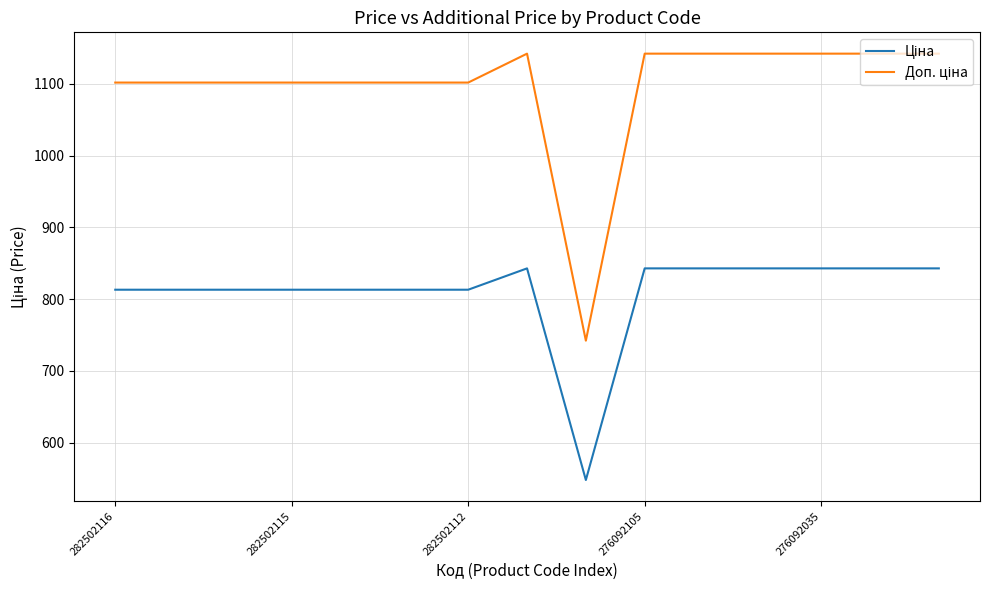

At which category does Ціна reach its first local peak?

7